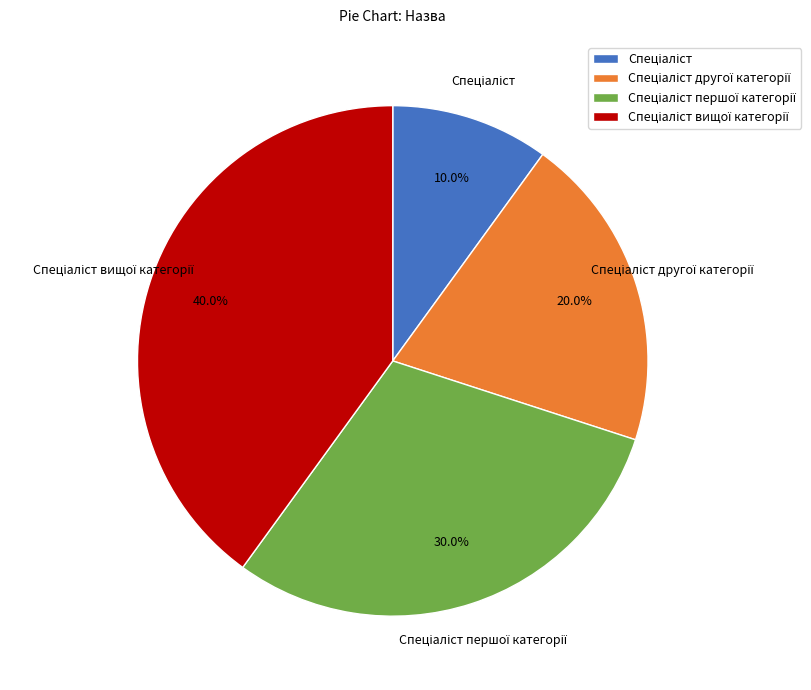

Does any single category account for the majority?

No